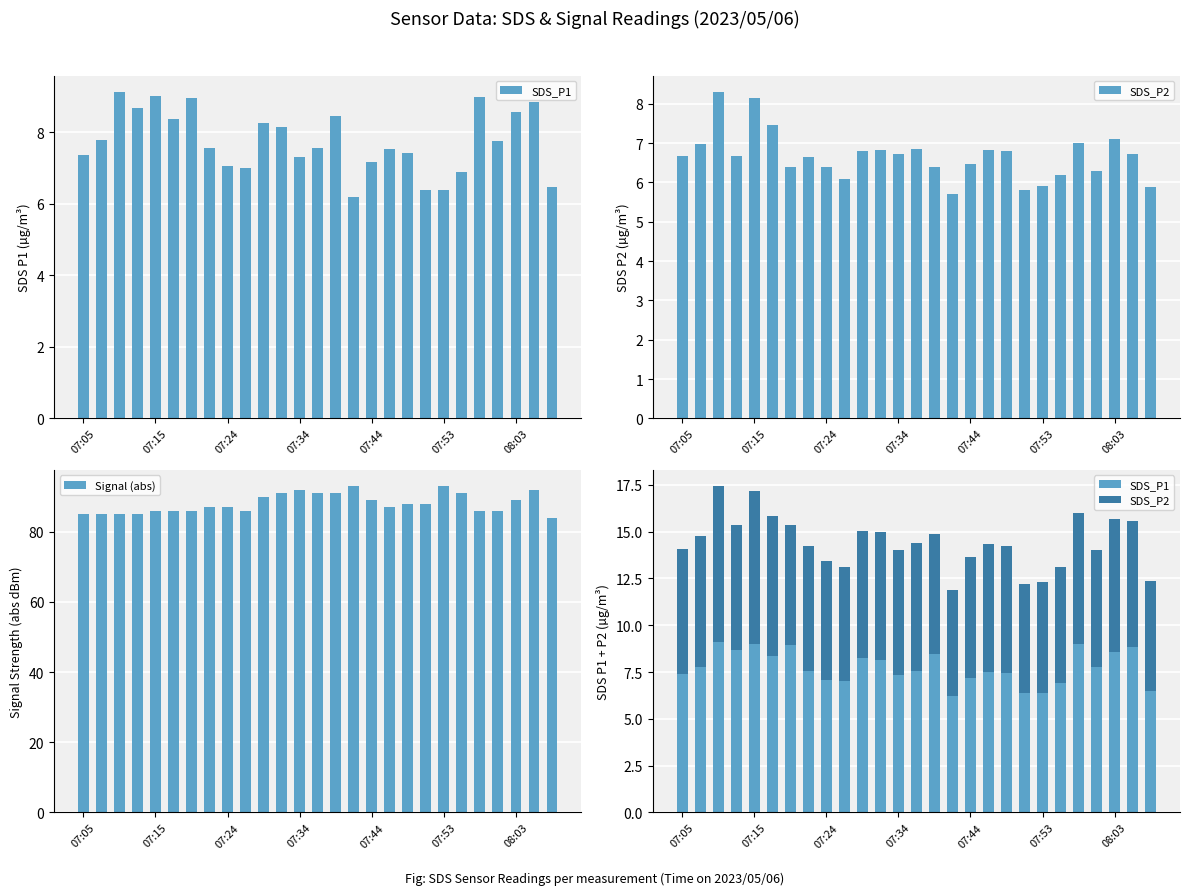

Which category has the lowest value across all series?

15